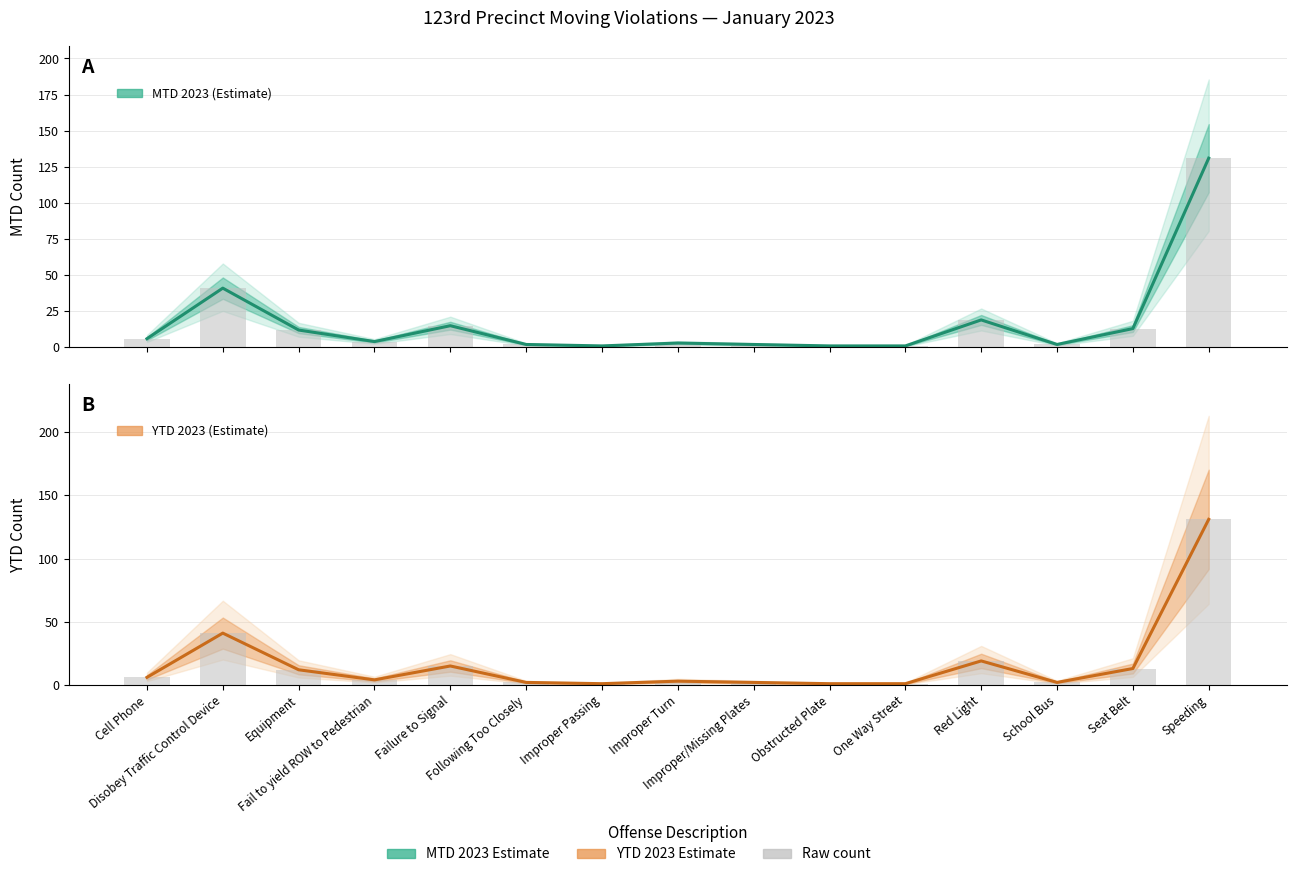

Which series has the largest total across all categories?

MTD 2023